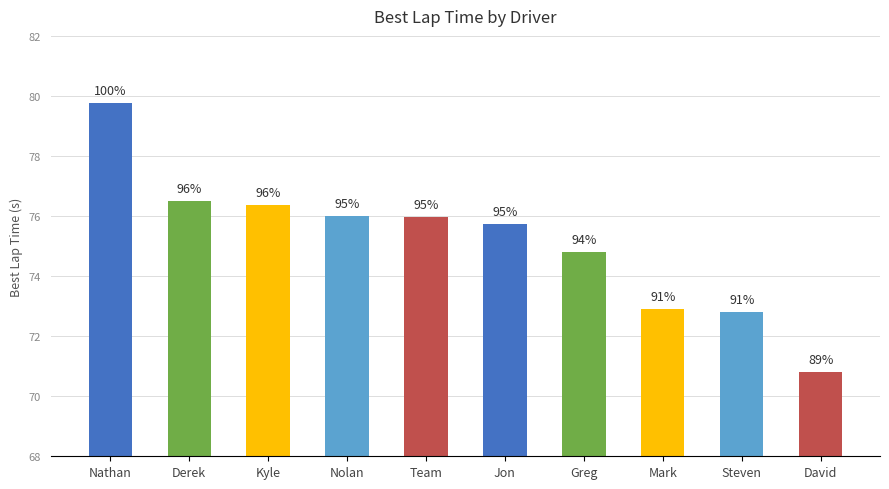

Are the bars horizontal?

No